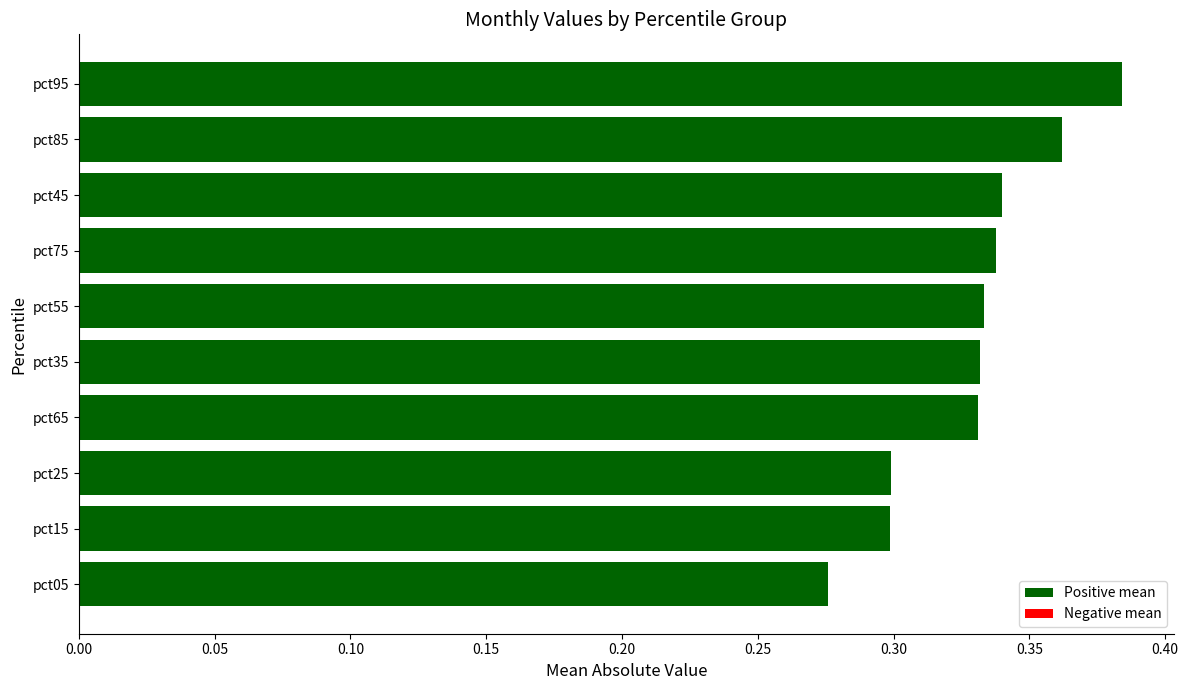

The value at pct75 is 0.5. True or false?

False